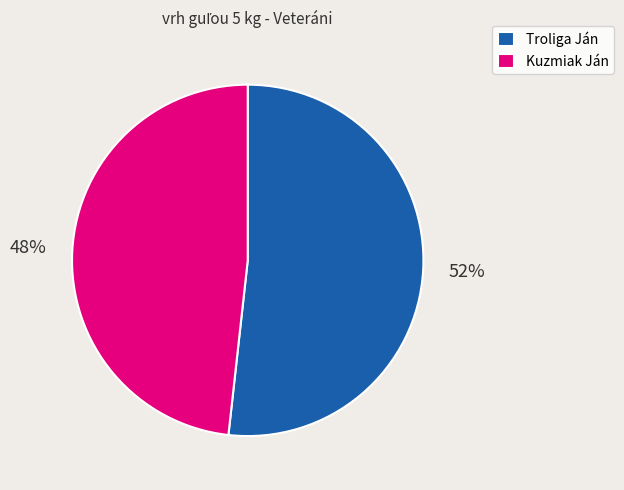

How many slices are in this pie chart?

2